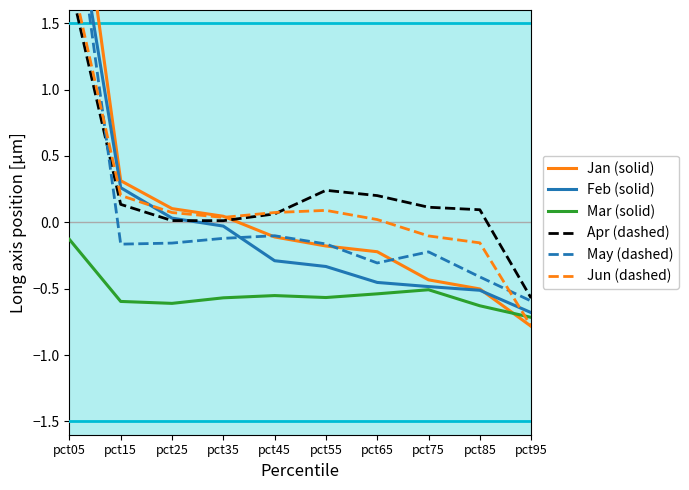

What are all the series names shown in the legend?

Jan (solid), Feb (solid), Mar (solid), Apr (dashed), May (dashed), Jun (dashed)